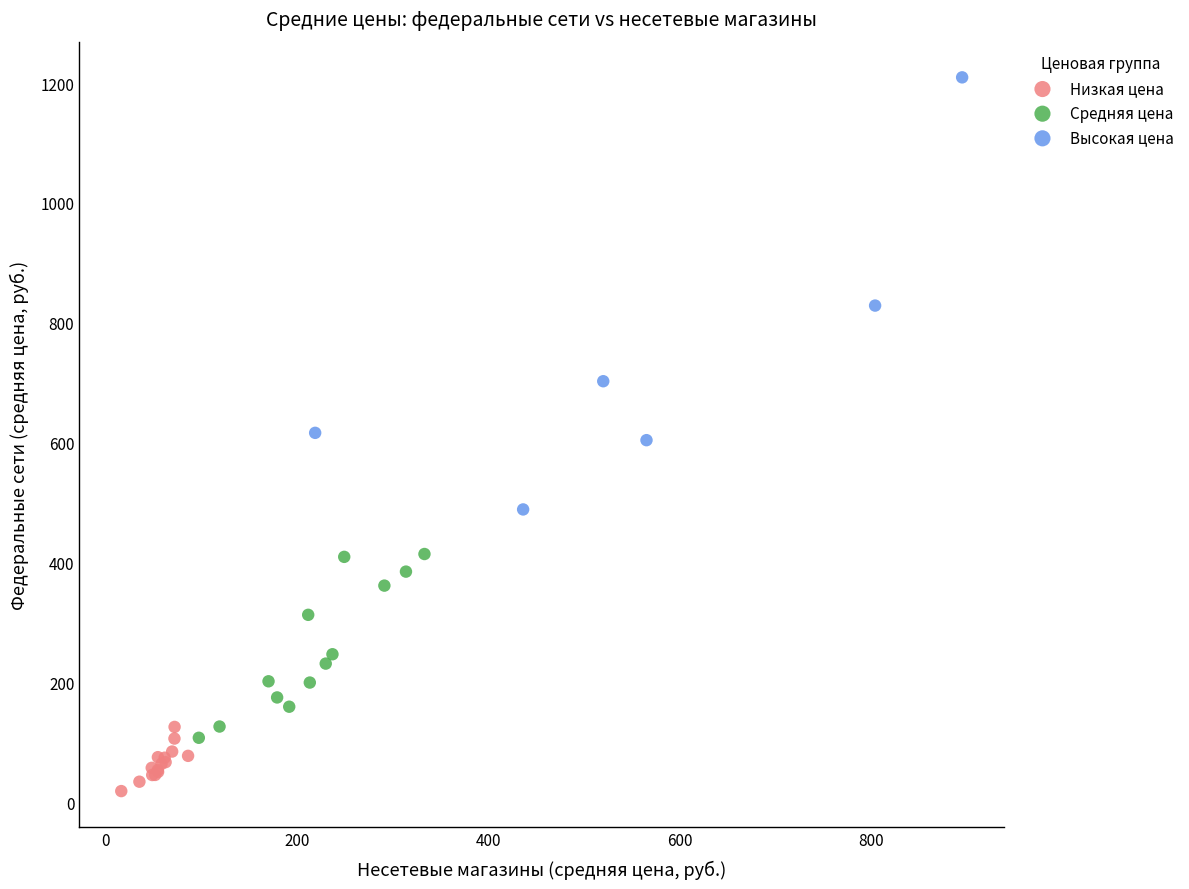

Which series reaches the maximum Y coordinate?

Высокая цена